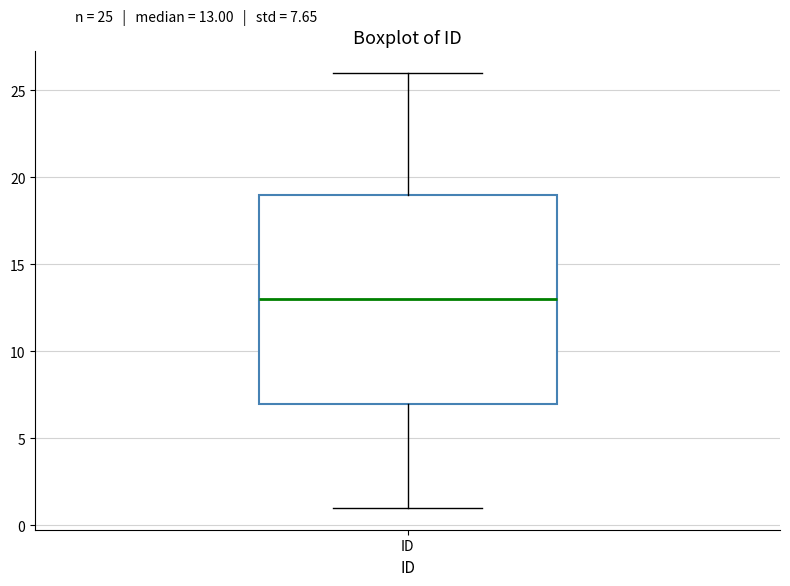

Where does the lower whisker of the box for ID end on the y-axis? The values are not printed on the chart, so give them approximately, as read against the axis.

1